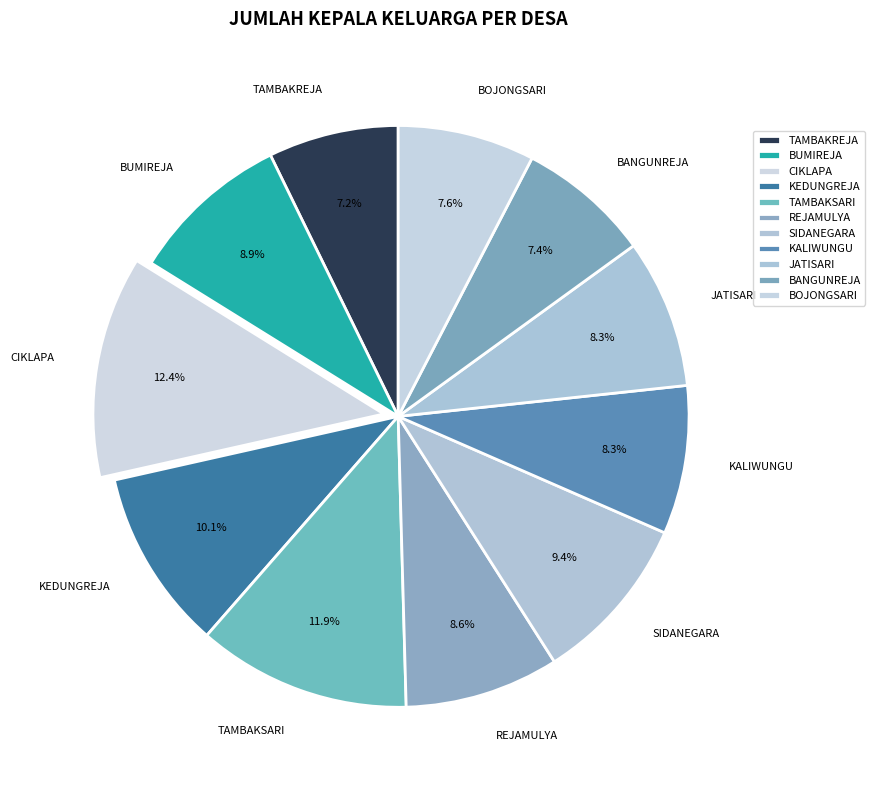

Is there any slice that represents more than half of the pie?

No